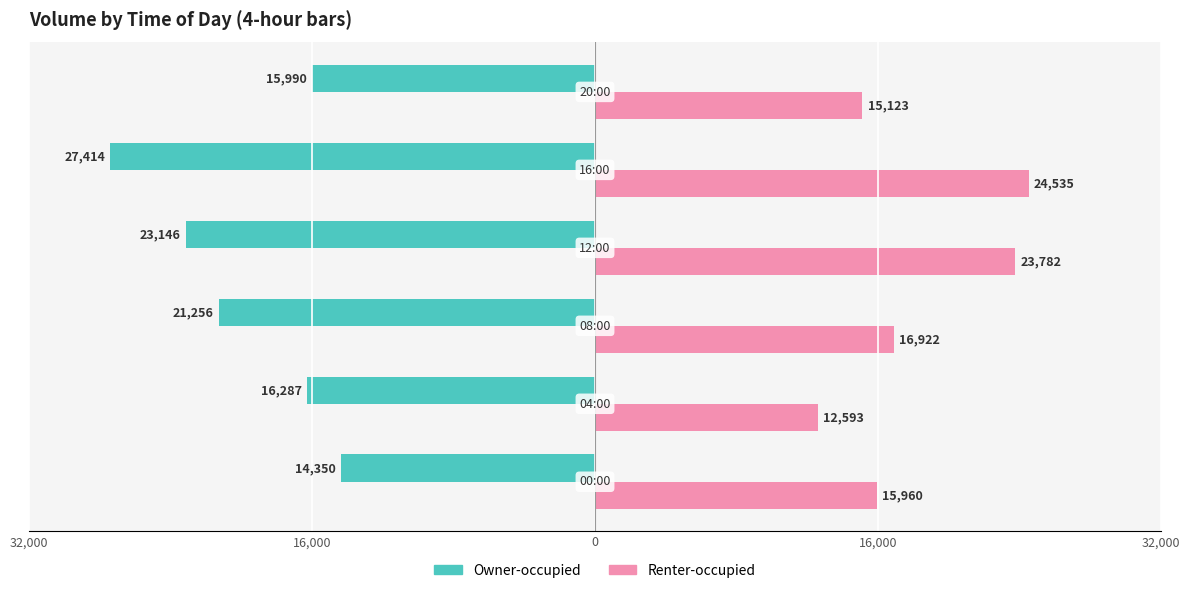

What is the difference between the maximum and minimum values in the Renter-occupied series?

11942